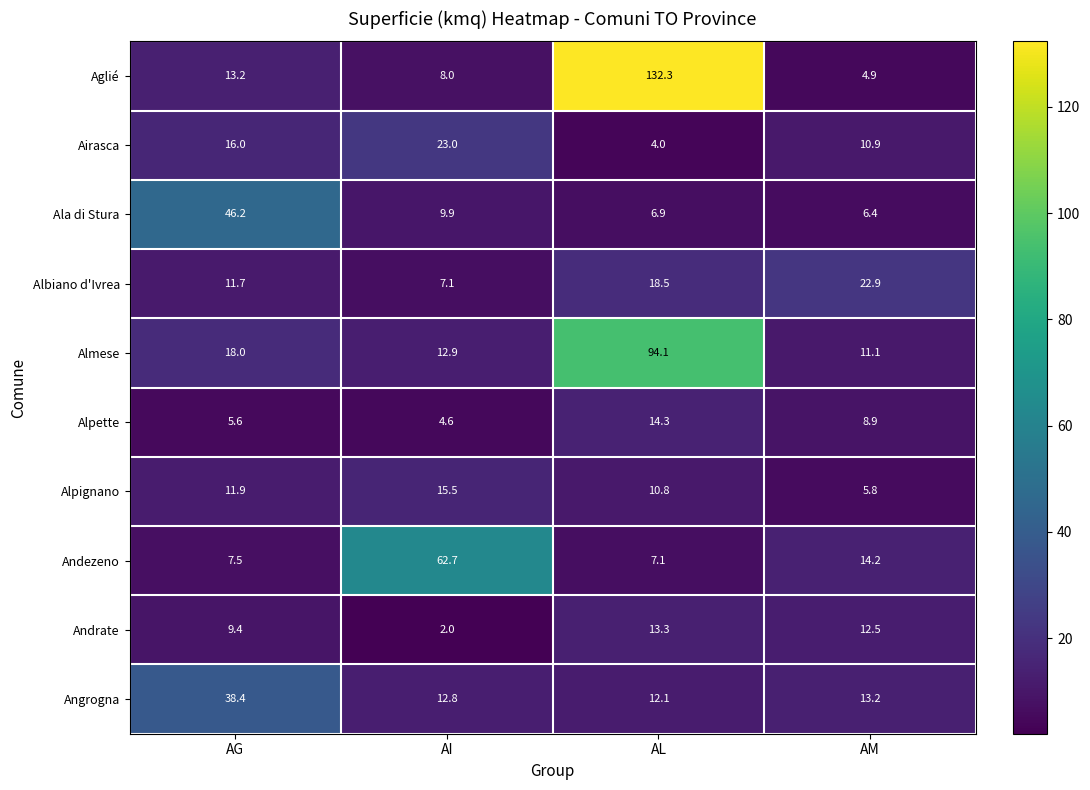

Which series changed the most between AI and AL?

Aglié